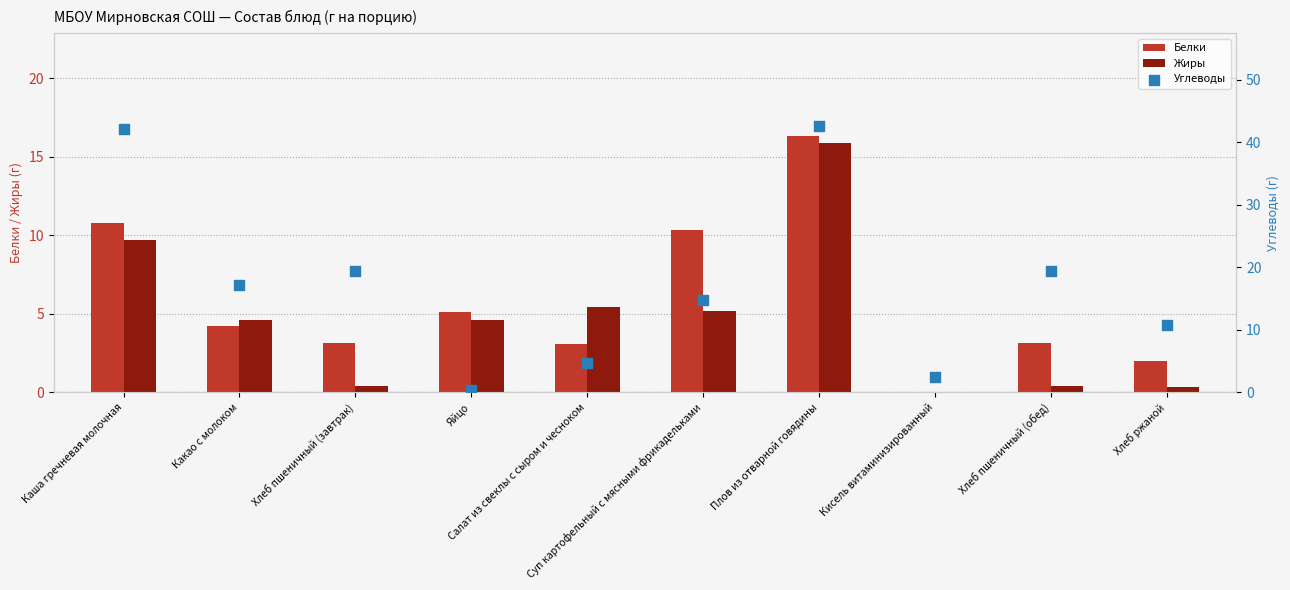

Which series reaches the minimum Y coordinate?

Белки